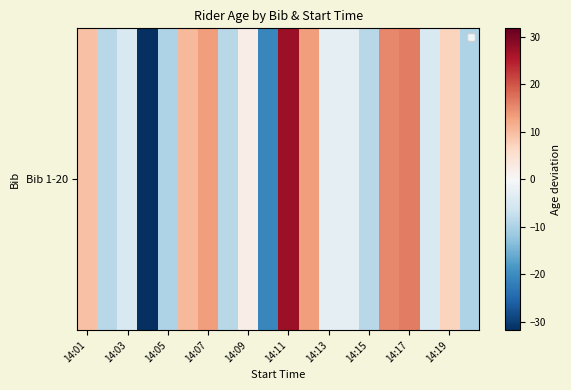

True or false: the data shows 17.9 at 11.

False